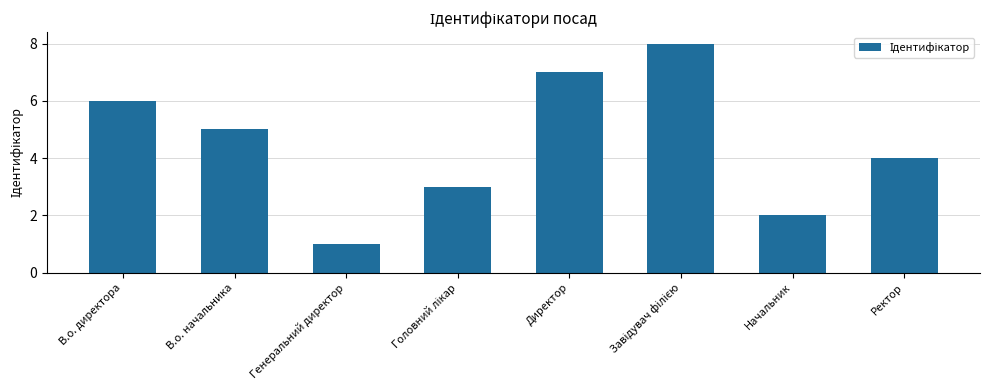

What is the difference between the second highest and second lowest values?

5